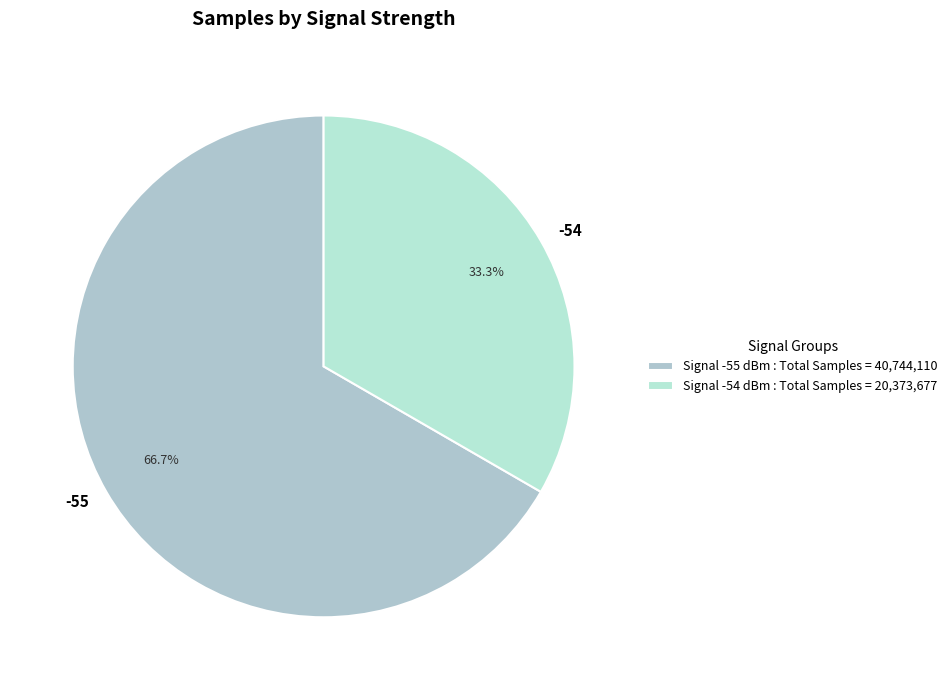

True or false: -55 accounts for 1% of the total.

False